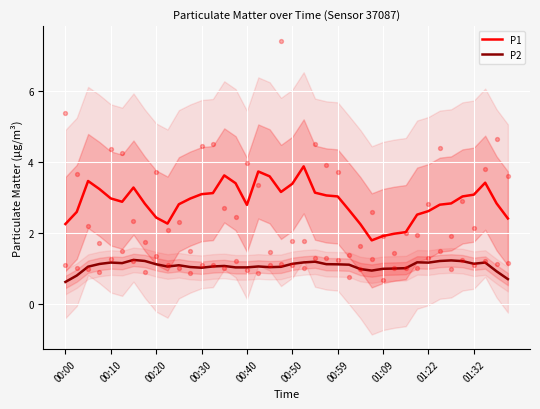

At how many categories does at least one series exceed 3?

18